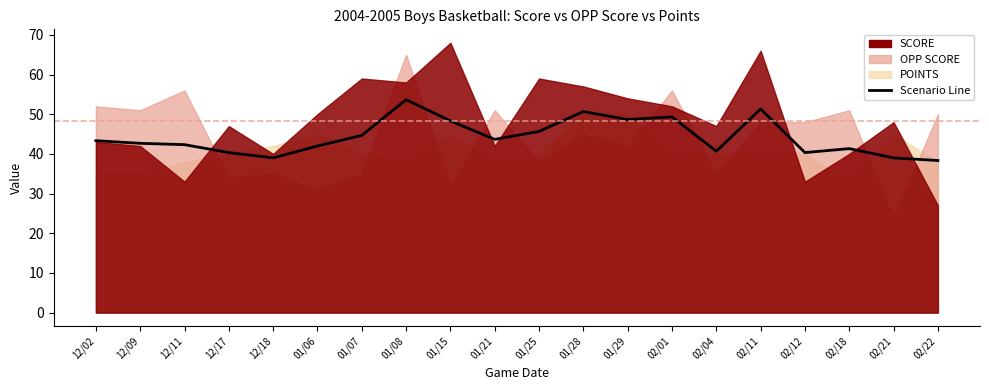

Between 01/28 and 02/11, which is larger?

02/11